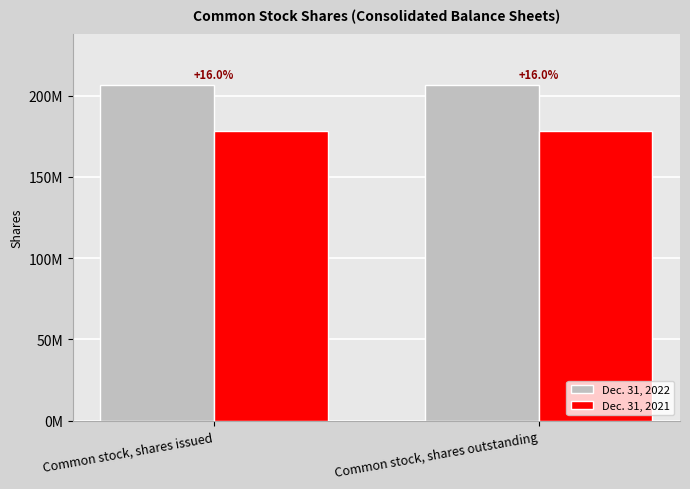

True or false: Dec. 31, 2021 has a value of 178089000 at Common stock, shares issued.

True